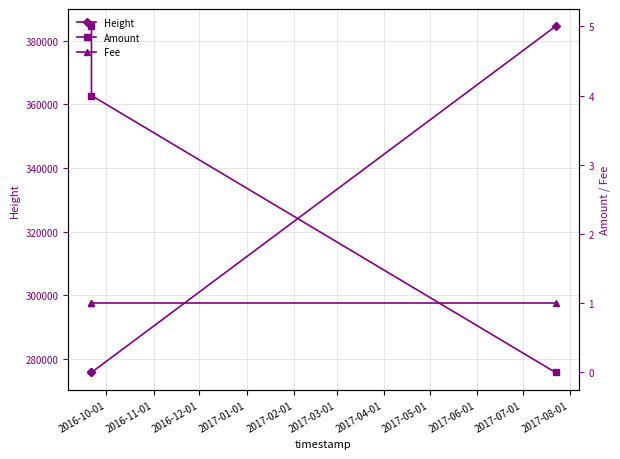

What is the maximum value for Height?

384481